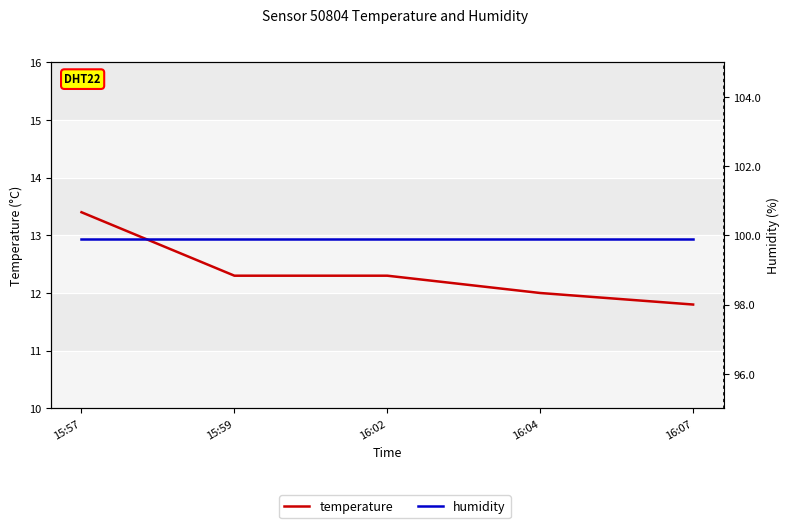

At 16:02, list the series in order from smallest to largest.

temperature, humidity